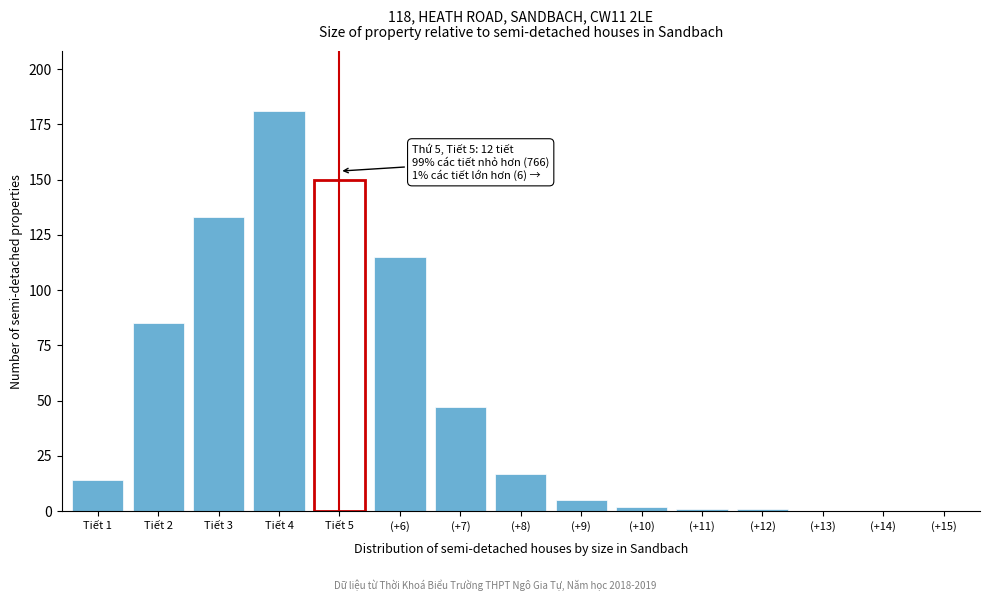

Reading left to right, transcribe all the data shown in this chart.

Tiết 1=14	Tiết 2=85	Tiết 3=133	Tiết 4=181	Tiết 5=150	(+6)=115	(+7)=47	(+8)=17	(+9)=5	(+10)=2	(+11)=1	(+12)=1	(+13)=0	(+14)=0	(+15)=0